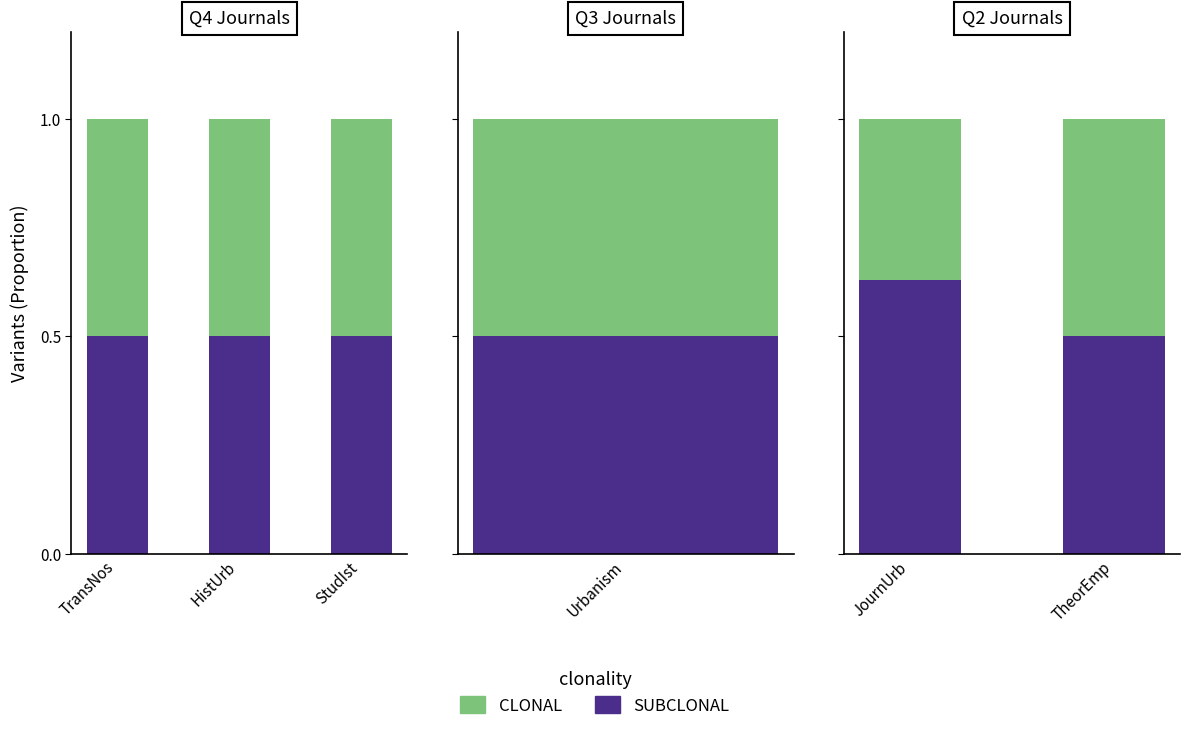

Does the chart contain stacked bars?

No